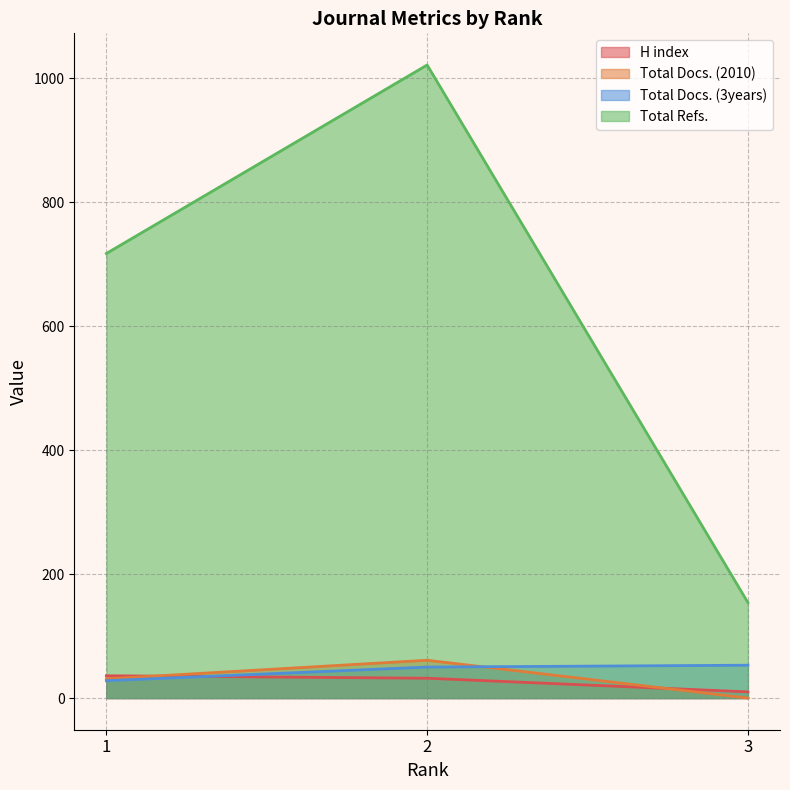

At which label is Total Docs. (2010) closest to 30?

1